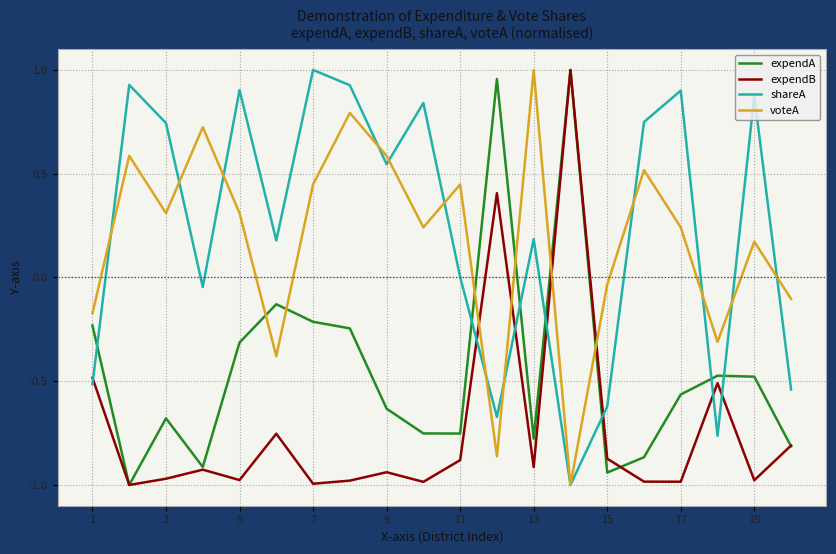

At how many categories does at least one series exceed 0?

16